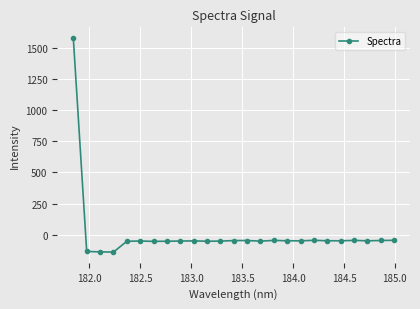

What is the maximum value shown in the chart?

1579.9